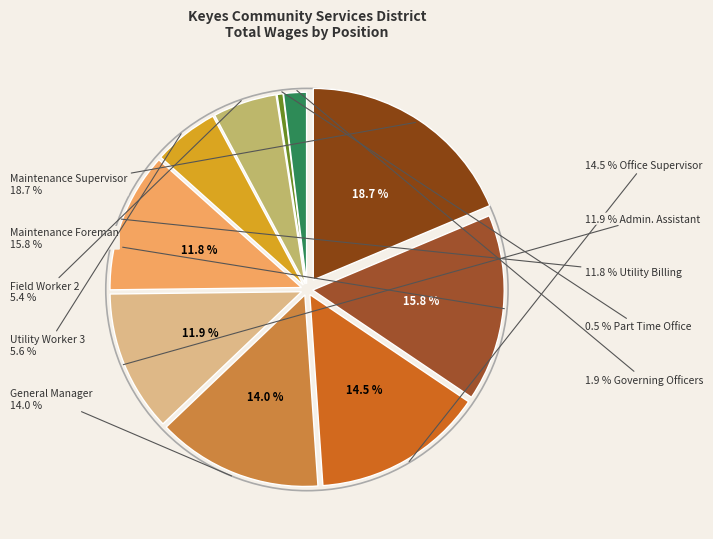

Which slice is the smallest?

Part Time Office